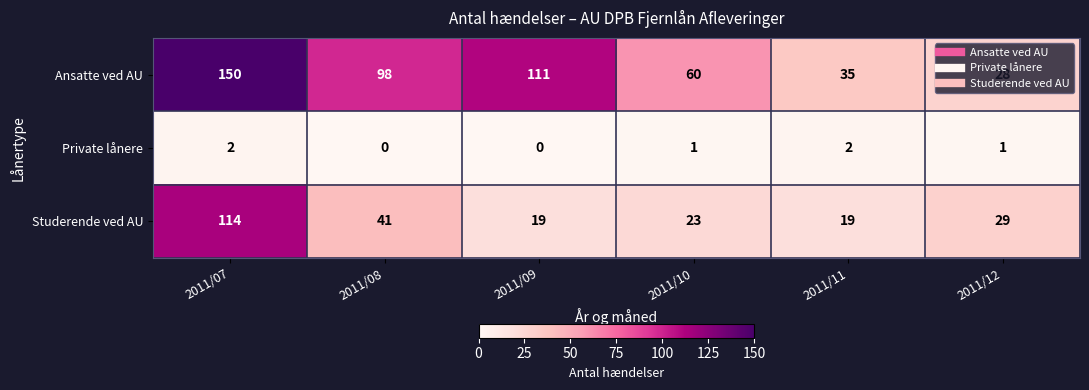

How many categories are shown in the chart?

6